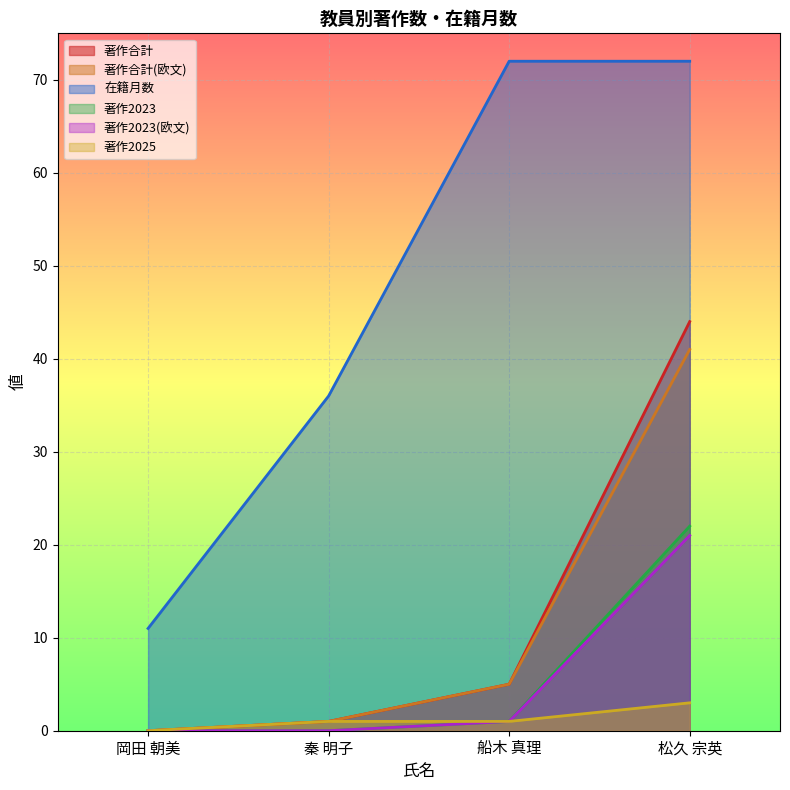

How many positive values does the 著作合計(欧文) series have?

3